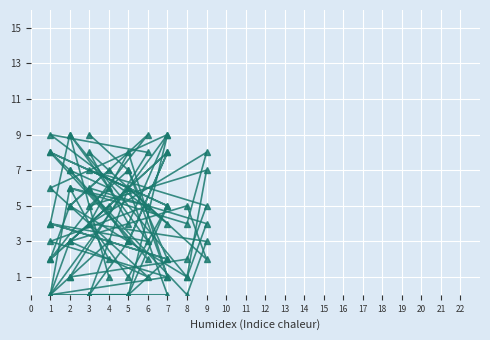

Between which two adjacent categories do col_6 and col_7 first intersect?

7 and 1